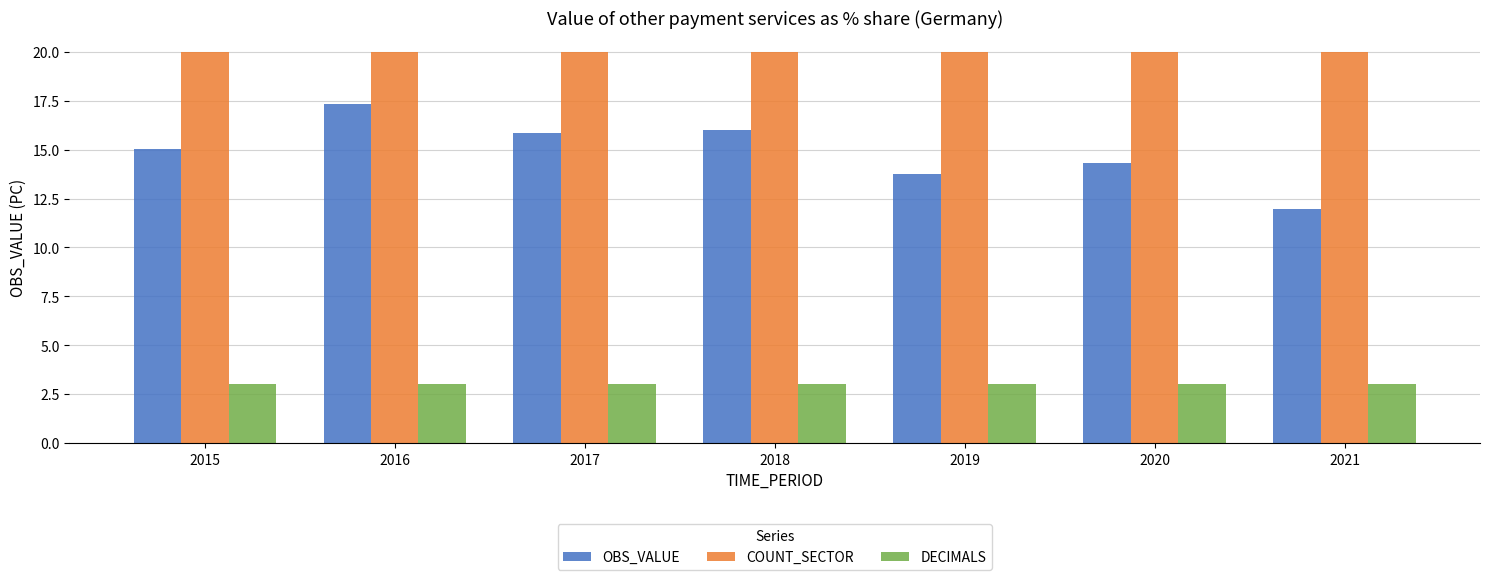

Which series changed the most between 2015 and 2019?

OBS_VALUE